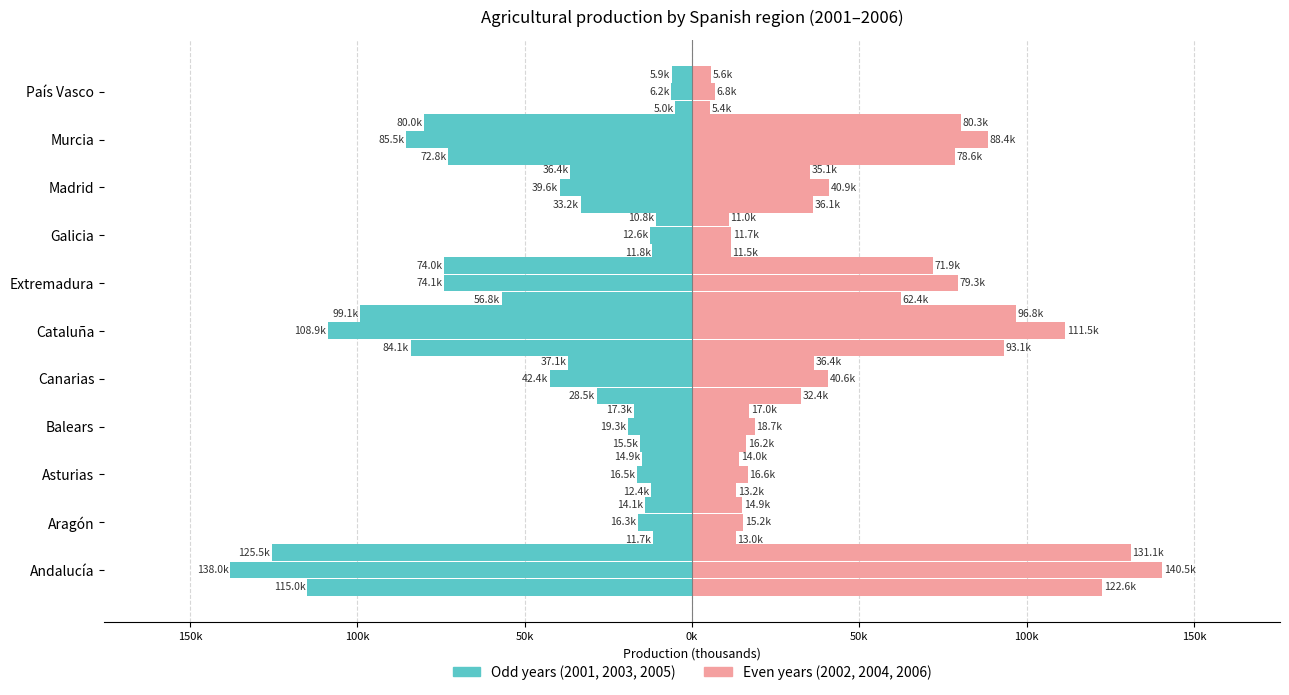

Reading left to right, list all the values displayed in this chart.

2001: Andalucía=-115.0	Aragón=-11.7	Asturias=-12.4	Balears=-15.5	Canarias=-28.5	Cataluña=-84.1	Extremadura=-56.8	Galicia=-11.8	Madrid=-33.2	Murcia=-72.8	País Vasco=-5.0
2002: Andalucía=122.6	Aragón=13.0	Asturias=13.2	Balears=16.2	Canarias=32.4	Cataluña=93.1	Extremadura=62.4	Galicia=11.5	Madrid=36.1	Murcia=78.6	País Vasco=5.4
2003: Andalucía=-138.0	Aragón=-16.3	Asturias=-16.5	Balears=-19.3	Canarias=-42.4	Cataluña=-108.9	Extremadura=-74.1	Galicia=-12.6	Madrid=-39.6	Murcia=-85.5	País Vasco=-6.2
2004: Andalucía=140.5	Aragón=15.2	Asturias=16.6	Balears=18.7	Canarias=40.6	Cataluña=111.5	Extremadura=79.3	Galicia=11.7	Madrid=40.9	Murcia=88.4	País Vasco=6.8
2005: Andalucía=-125.5	Aragón=-14.1	Asturias=-14.9	Balears=-17.3	Canarias=-37.1	Cataluña=-99.1	Extremadura=-74.0	Galicia=-10.8	Madrid=-36.4	Murcia=-80.0	País Vasco=-5.9
2006: Andalucía=131.1	Aragón=14.9	Asturias=14.0	Balears=17.0	Canarias=36.4	Cataluña=96.8	Extremadura=71.9	Galicia=11.0	Madrid=35.1	Murcia=80.3	País Vasco=5.6